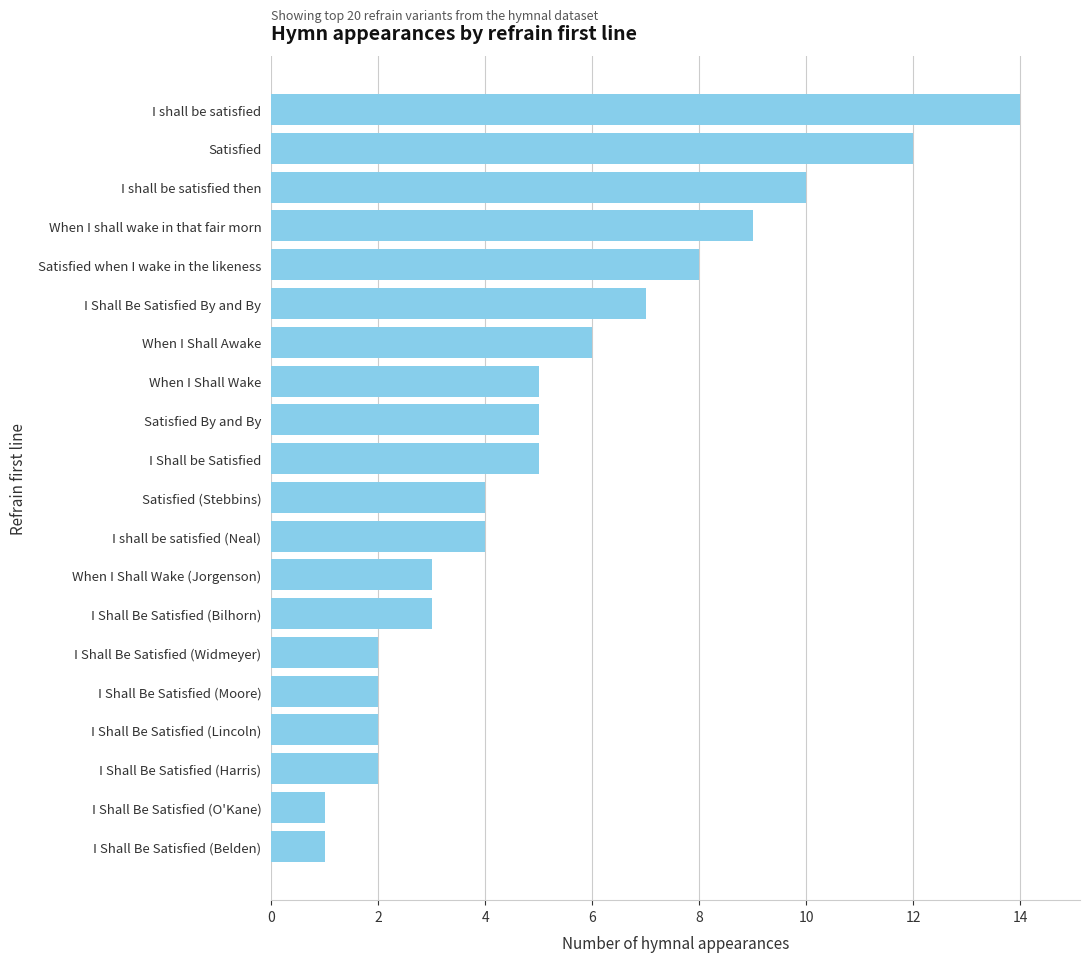

What is the label of the 6th bar from the bottom?

I Shall Be Satisfied (Widmeyer)